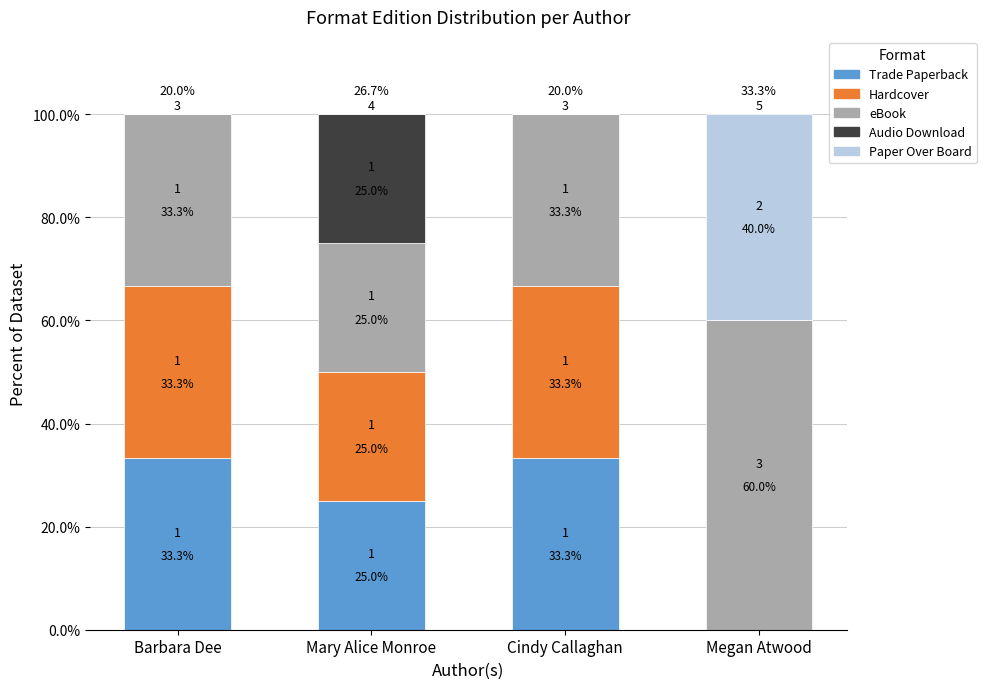

Is it true that Trade Paperback equals 0.0 at Megan Atwood?

True